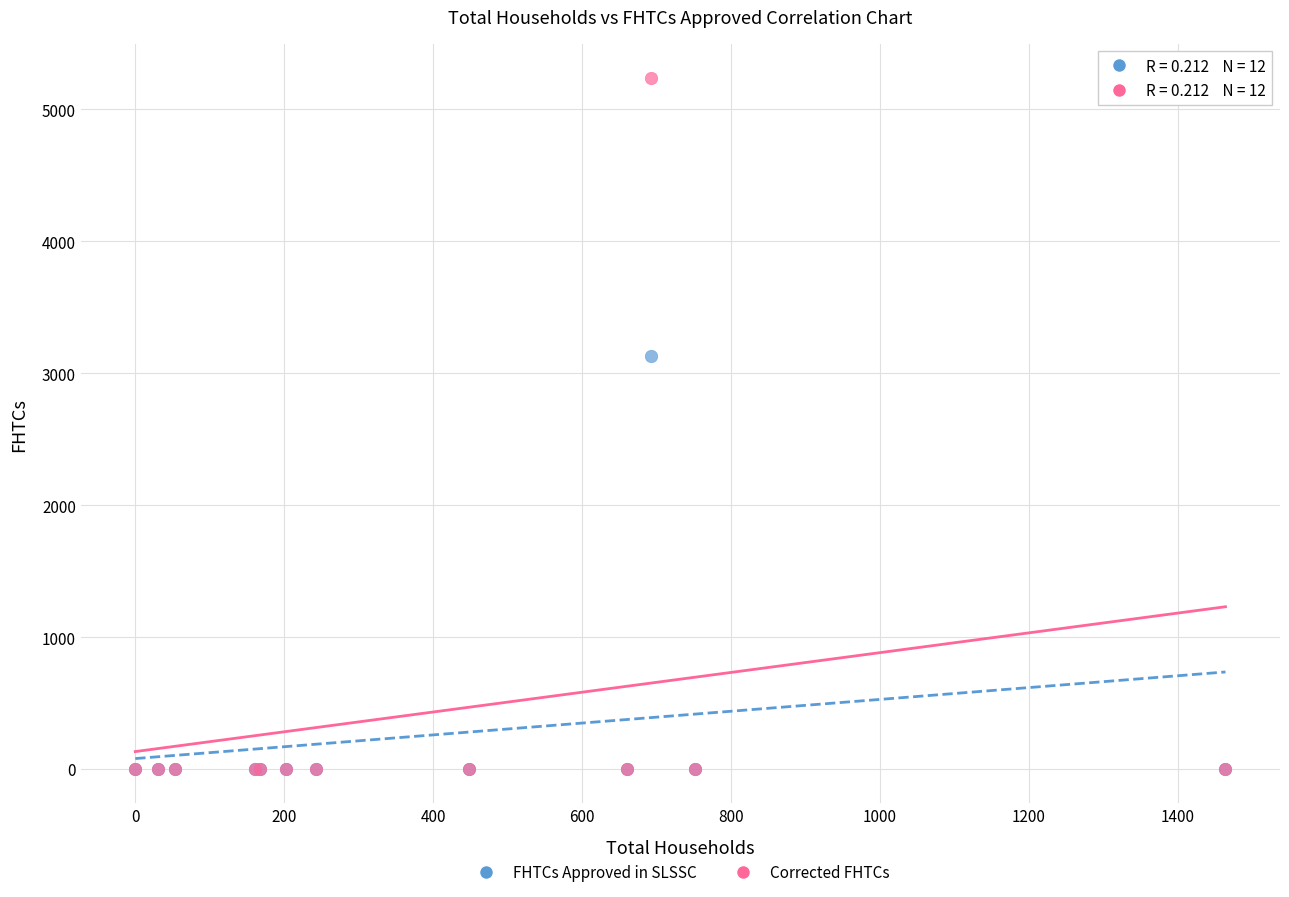

Across all series, what Y value is closest to 2617?

3130